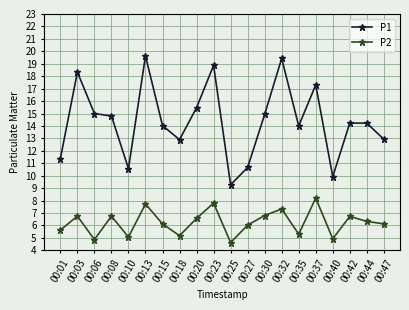

True or false: P2 has more than 1 interior local peaks.

True